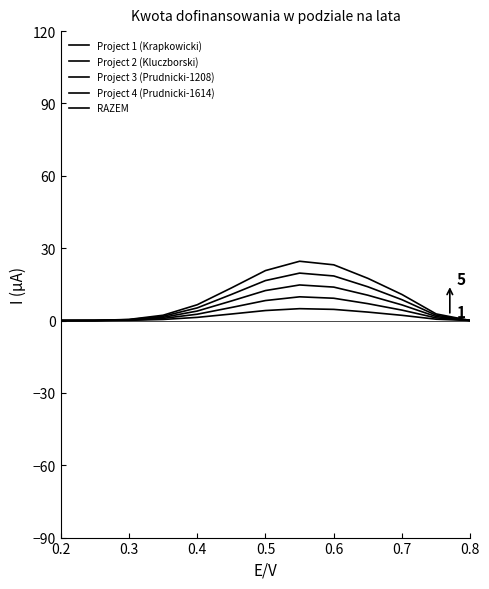

True or false: Project 1 (Krapkowicki) and Project 4 (Prudnicki-1614) cross at least once.

False